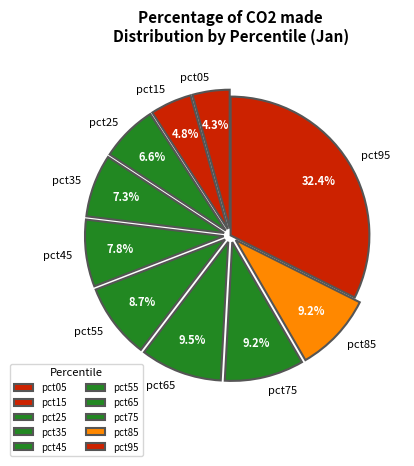

Which slice is the smallest?

pct05